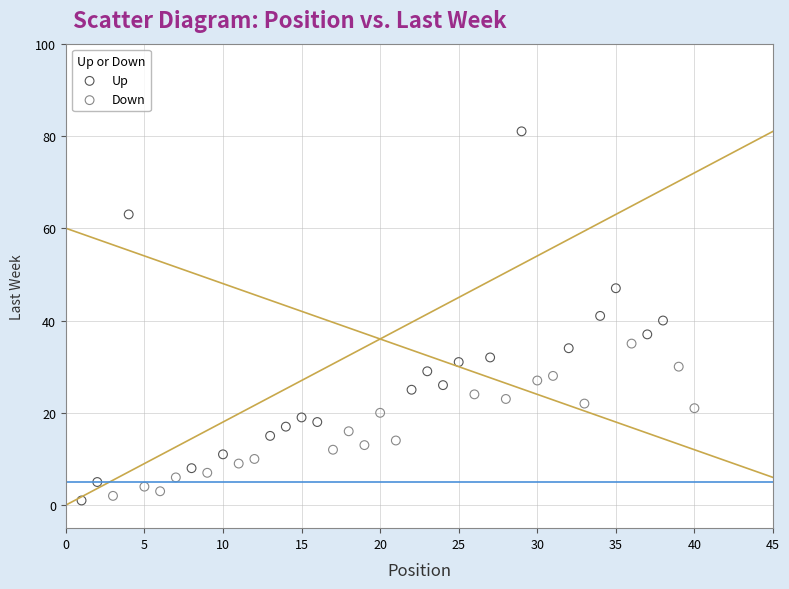

Which series has the widest spread of Y values?

Up